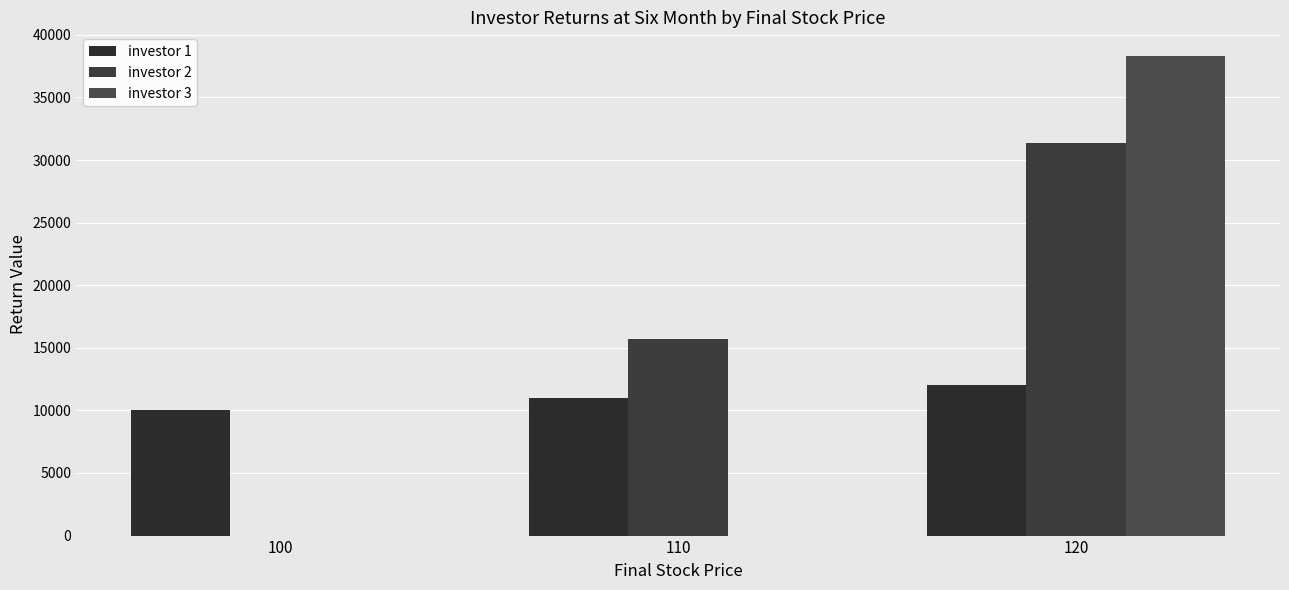

Reading left to right, list all the values displayed in this chart.

investor 1: 10000.0	11000.0	12000.0
investor 2: 0.0	15696.1	31392.1
investor 3: 0.0	0.0	38286.3